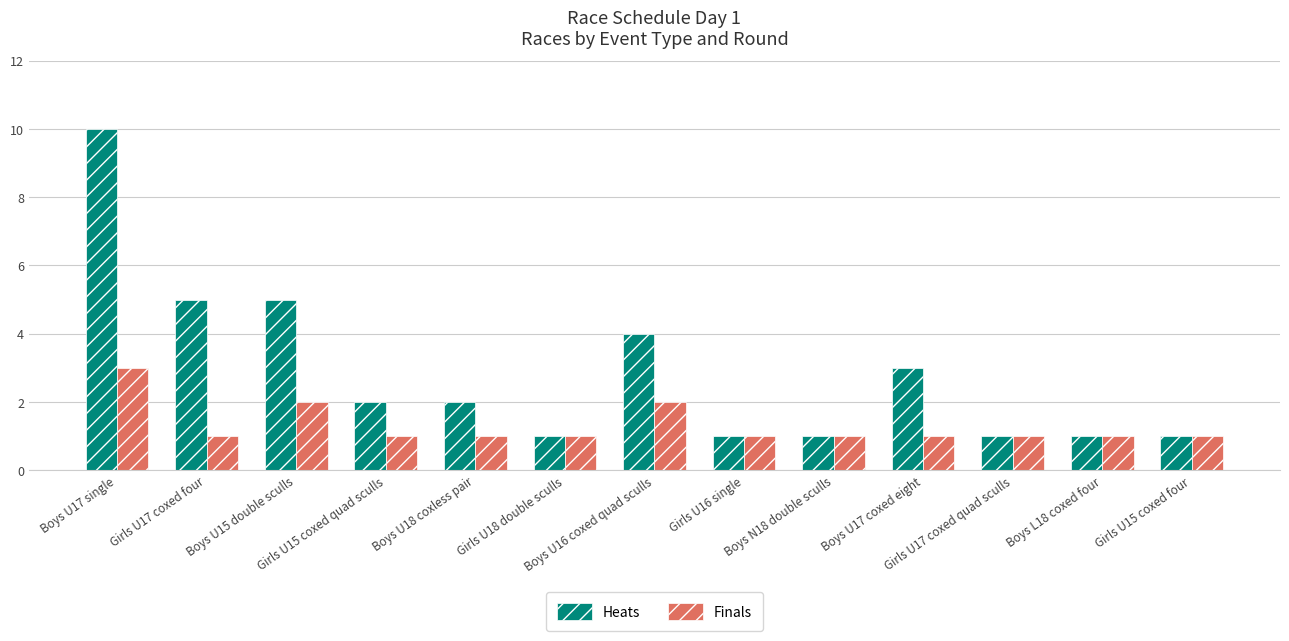

What is the value of the Finals bar at the 2nd from the left?

1